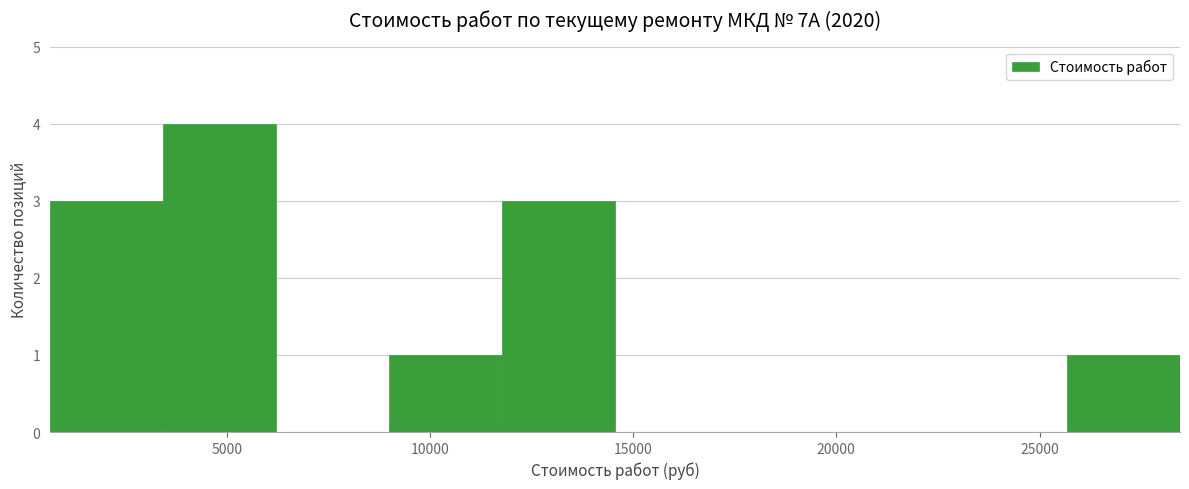

What is the height of the bar covering 9000 to 12000 on the x-axis? Neither the bar edges nor the heights are printed on the chart, so give them approximately, as read against the axes.

1